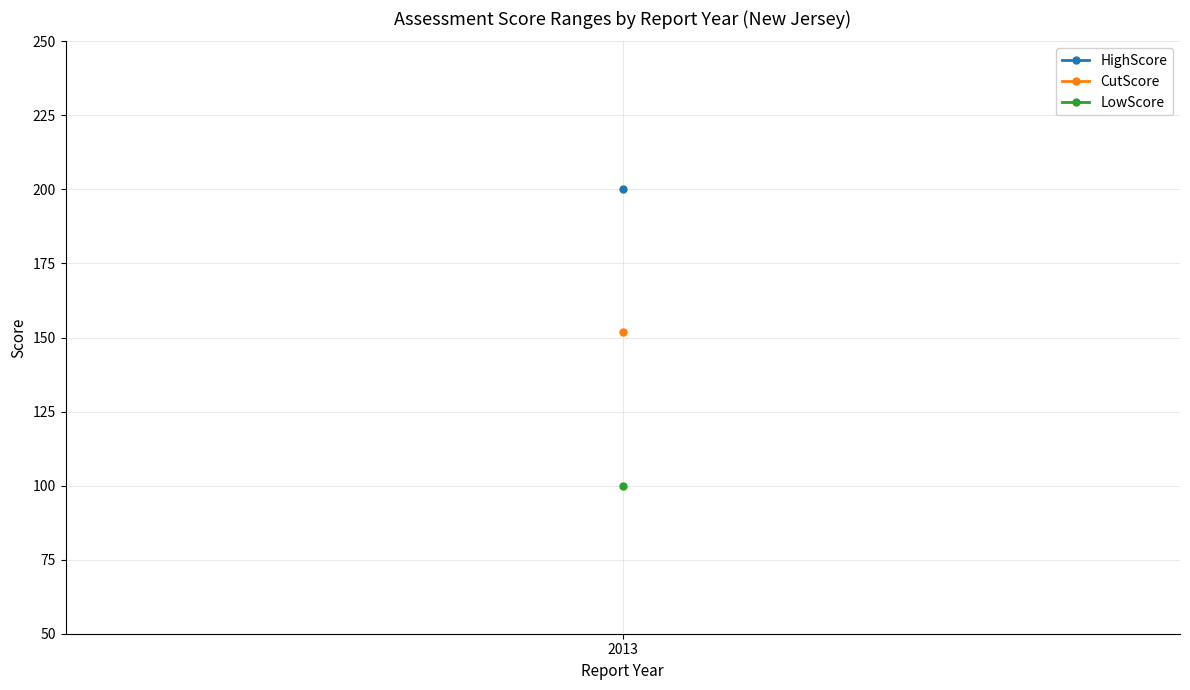

What is the lowest value of the LowScore series?

100